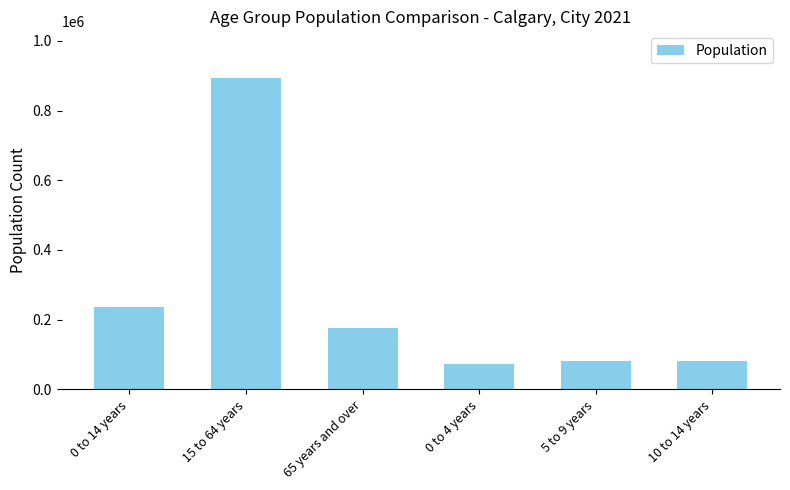

What is the value of the 4th bar from the left?

73840